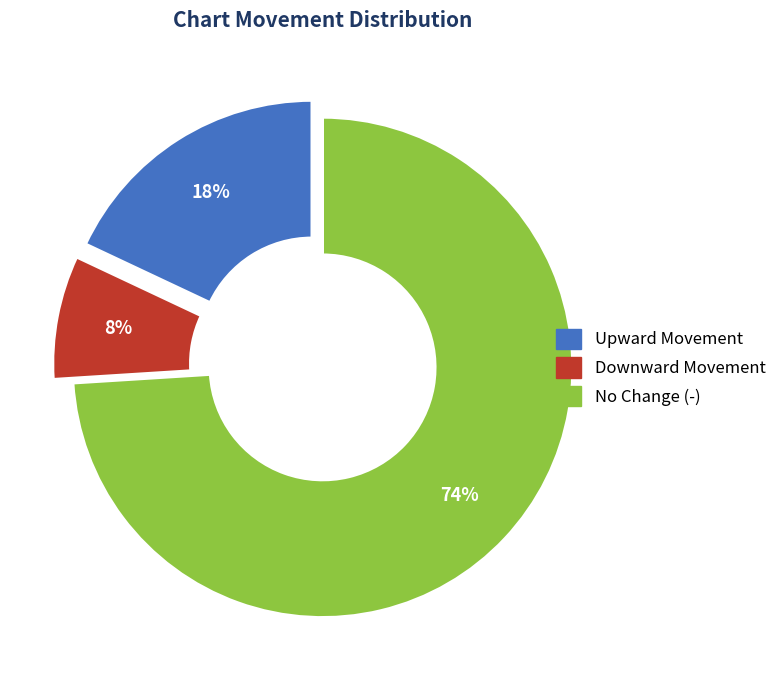

Does any single category account for the majority?

Yes